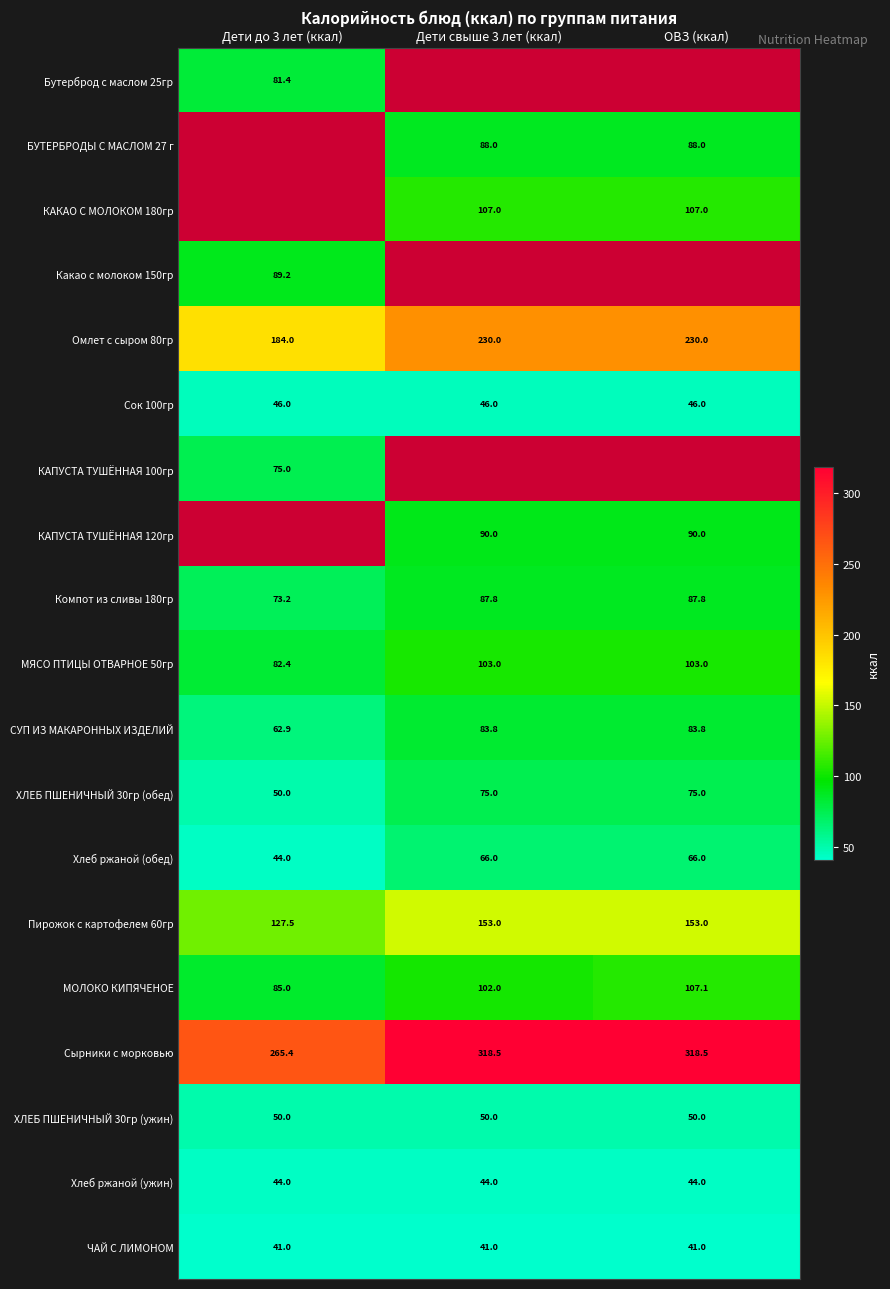

True or false: Омлет с сыром 80гр has a value of 351.4 at ОВЗ (ккал).

False